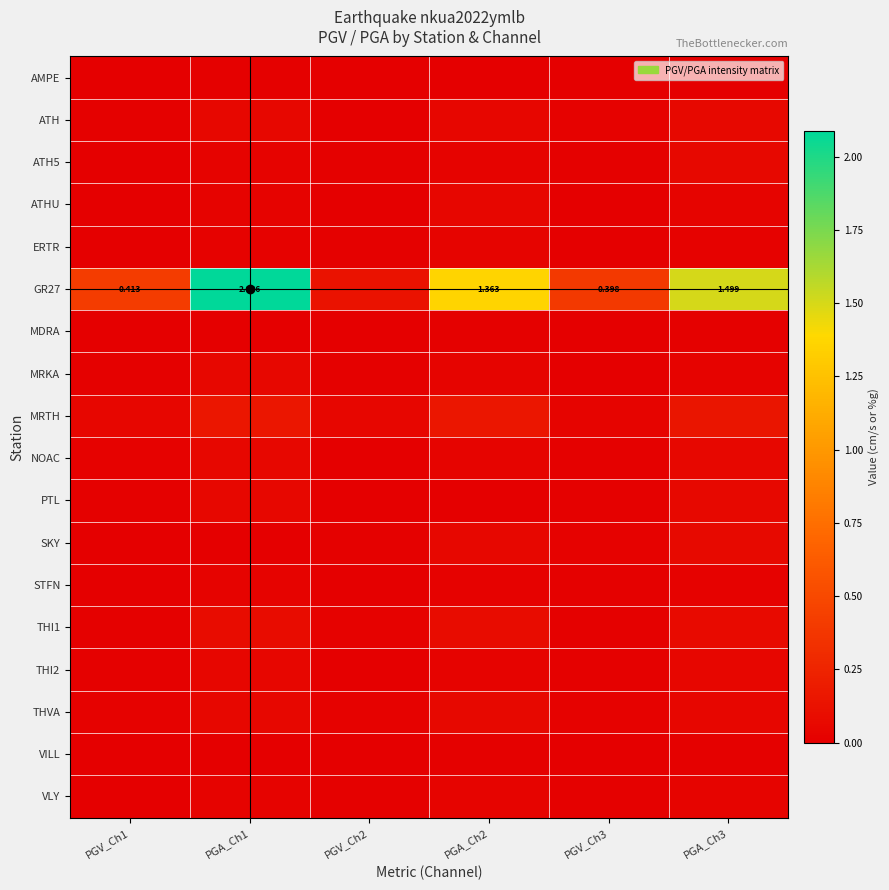

Count the number of categories in the chart.

6